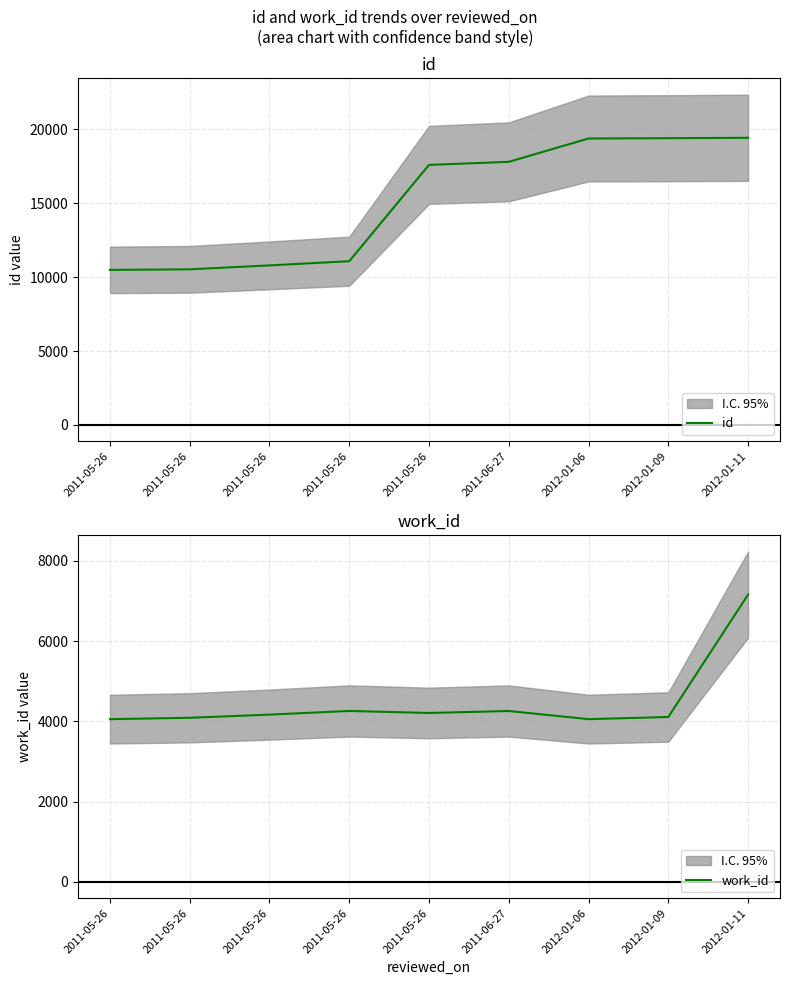

What is the spread (max minus min) of values at 2011-05-26?

6442